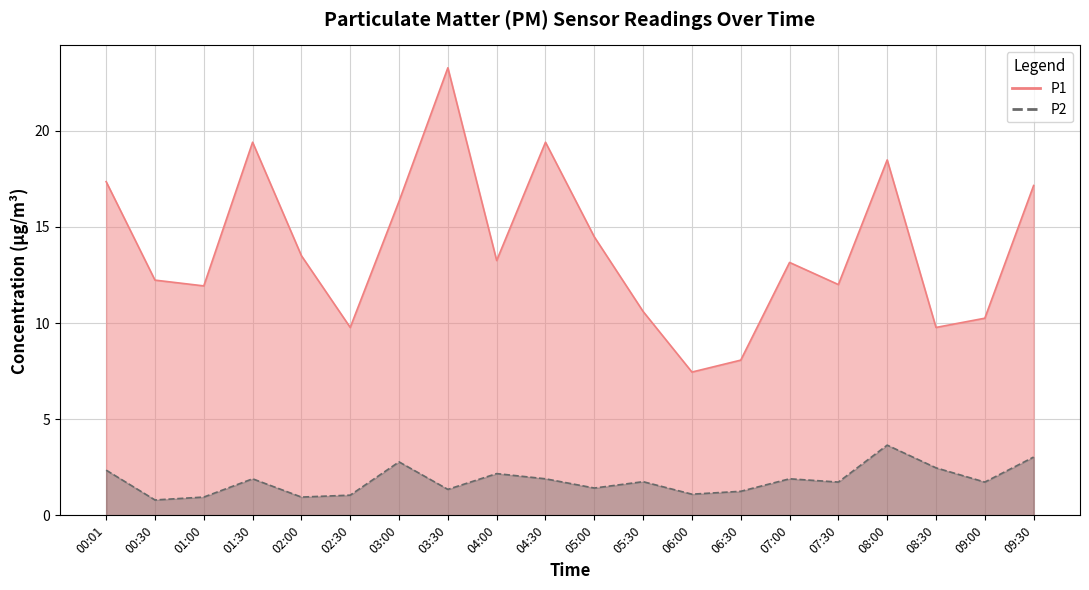

The value of P1 at 04:00 is 18.6. True or false?

False